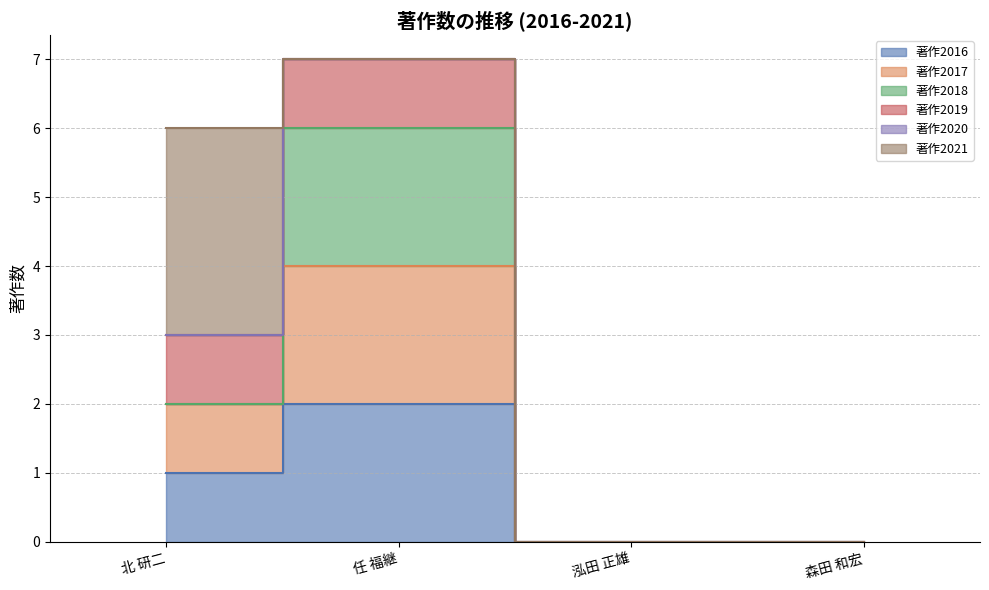

What is the greatest value displayed?

7